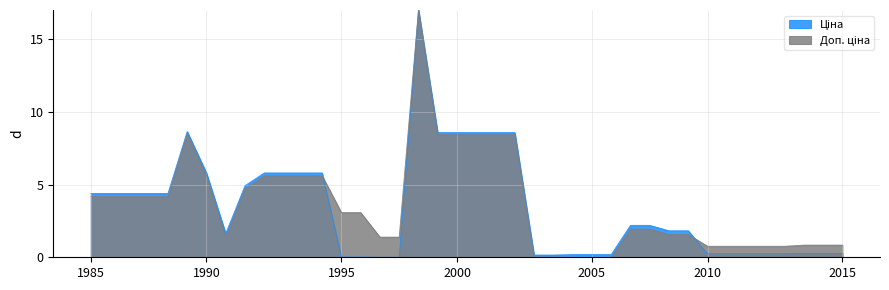

What is the greatest value displayed?

17.0